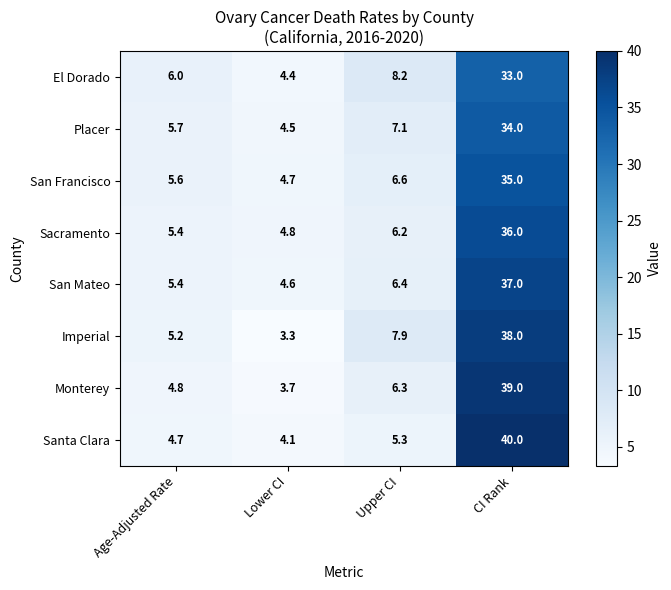

Which series changed the most between Age-Adjusted Rate and CI Rank?

Santa Clara